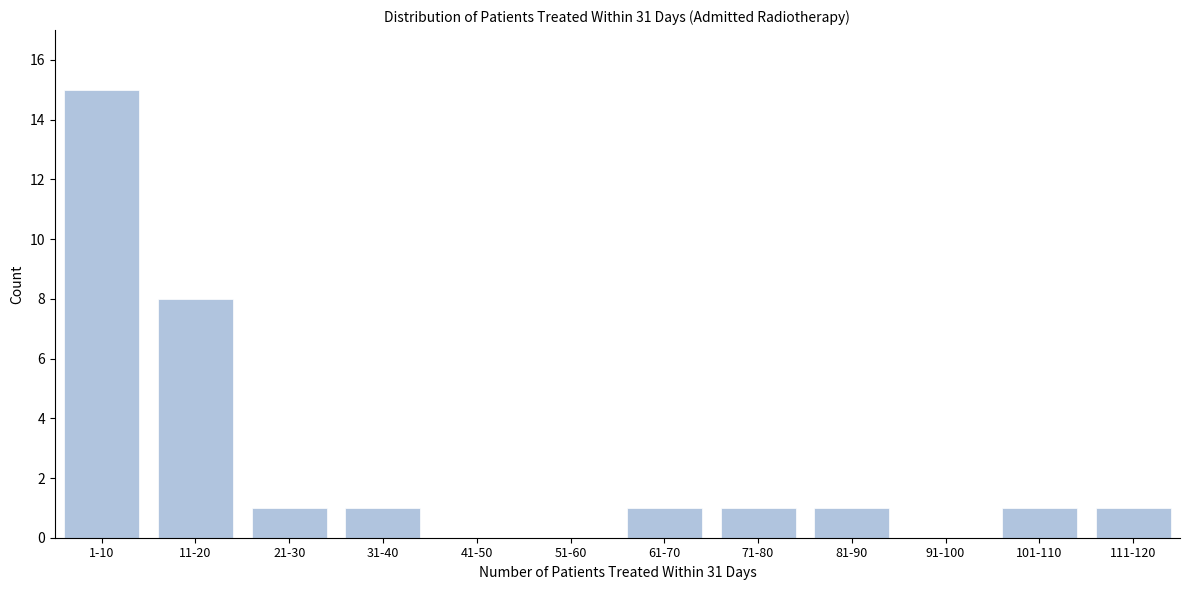

Reading left to right, transcribe all the data shown in this chart.

1-10=15	11-20=8	21-30=1	31-40=1	41-50=0	51-60=0	61-70=1	71-80=1	81-90=1	91-100=0	101-110=1	111-120=1